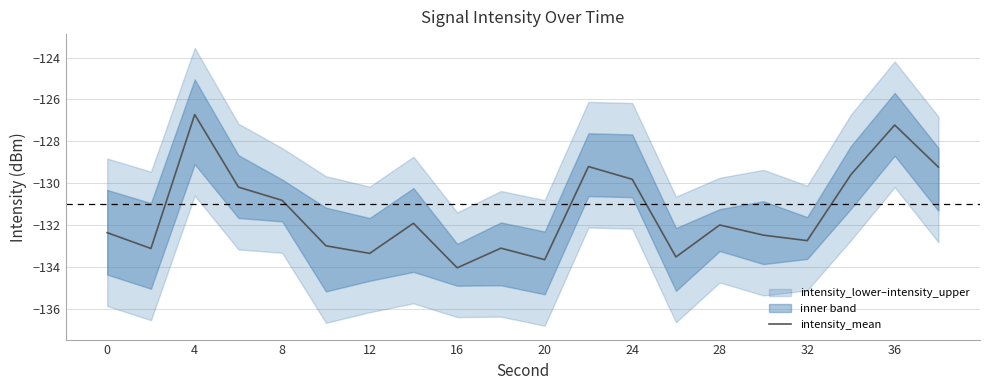

True or false: intensity_mean has a value of -130.8 at 8.

True